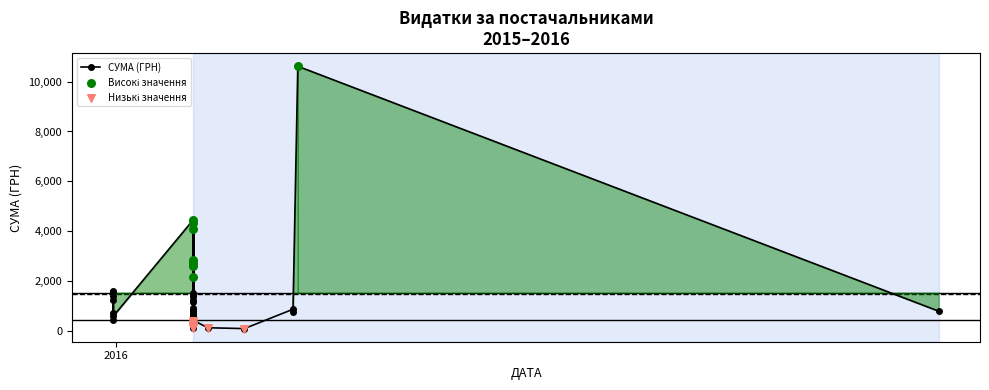

What is the change in value from 19 to 28?

-28.9